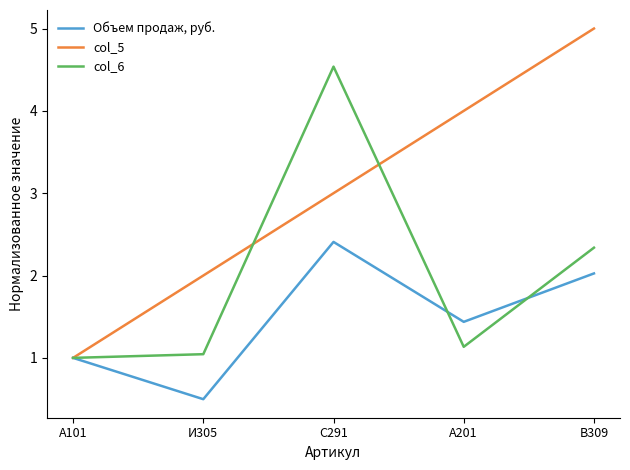

What position from the left is С291?

3